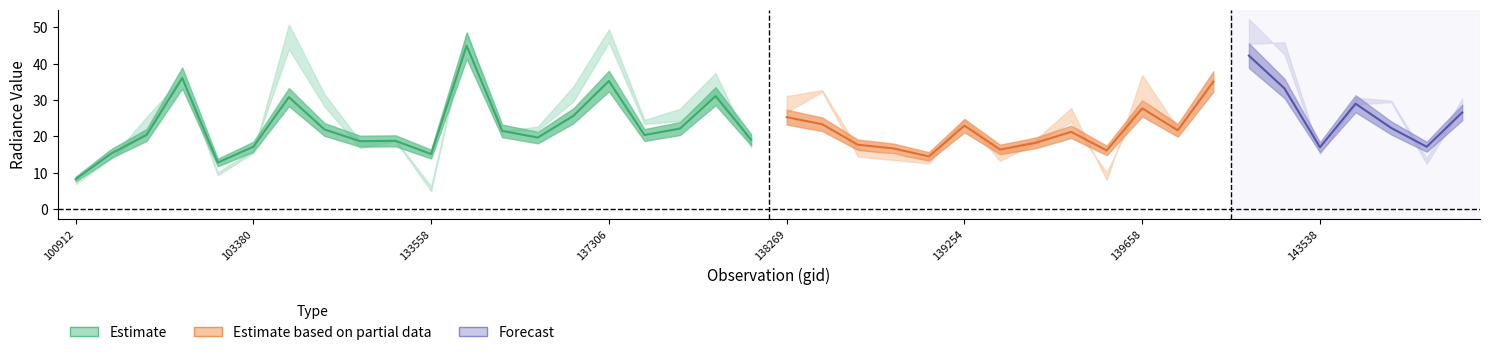

Does the chart have visible grid lines?

No